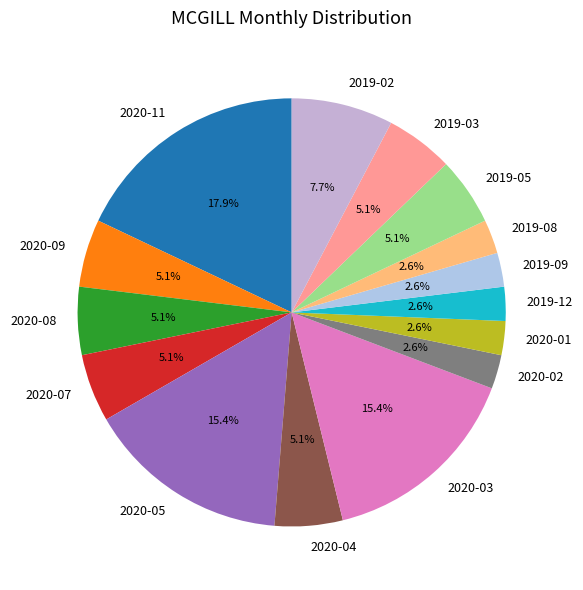

Is there a majority slice in this chart?

No